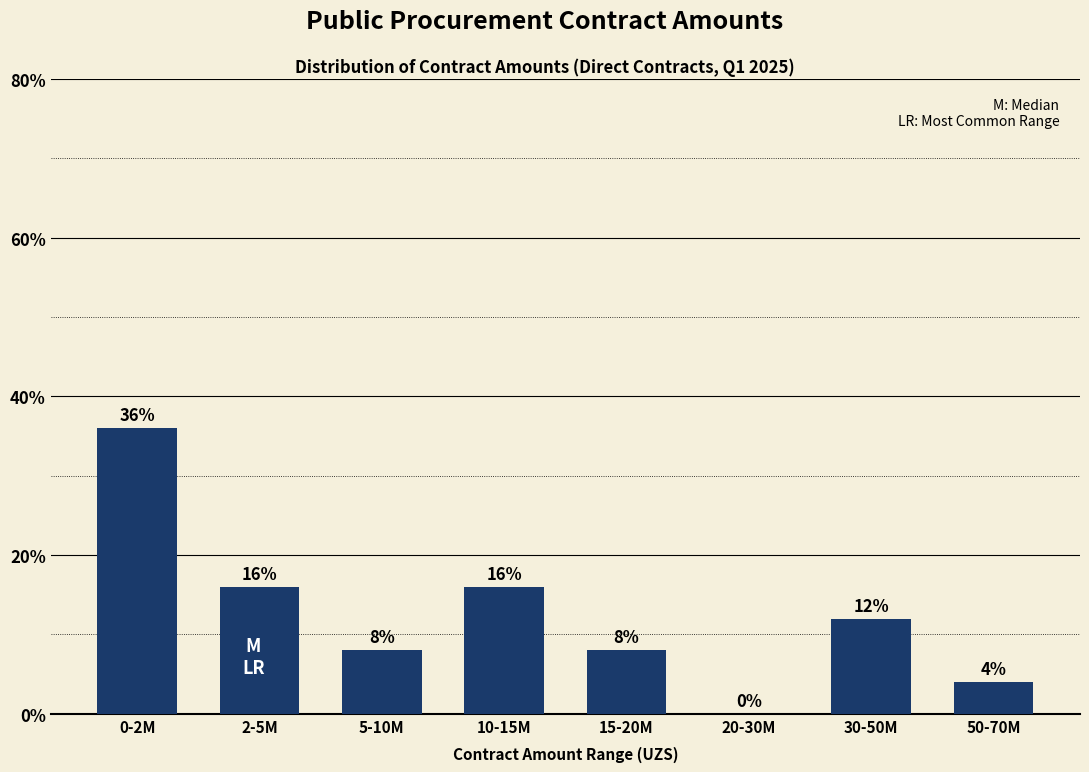

Reading left to right, what are all the values shown in this chart?

0-2M=36	2-5M=16	5-10M=8	10-15M=16	15-20M=8	20-30M=0	30-50M=12	50-70M=4